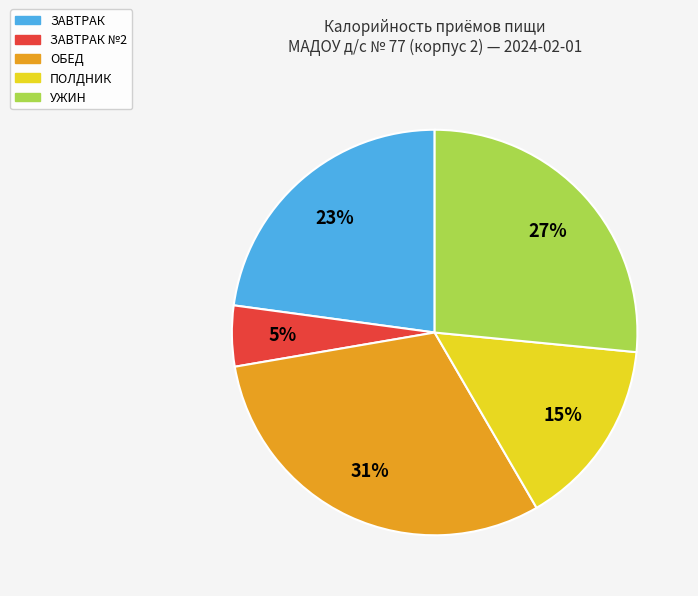

How many segments does this pie chart have?

5